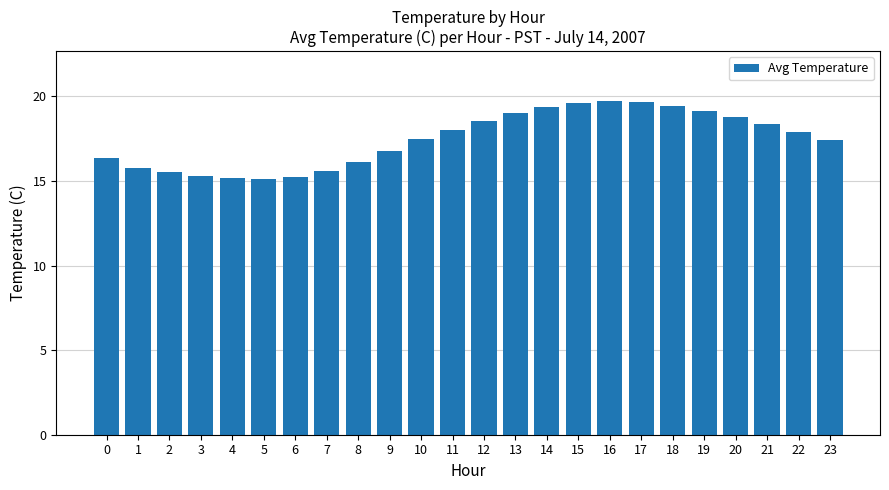

What is the change in value from 2 to 10?

+1.9